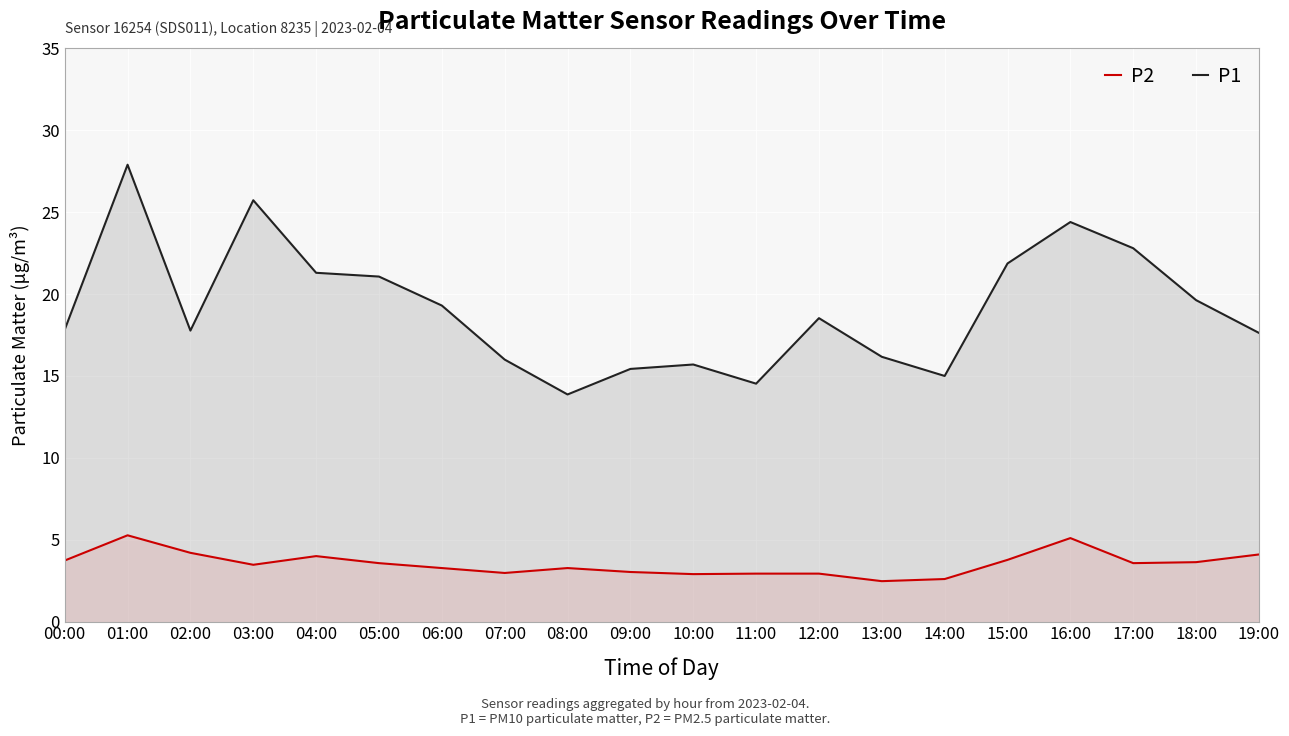

What is the smallest value displayed?

2.5